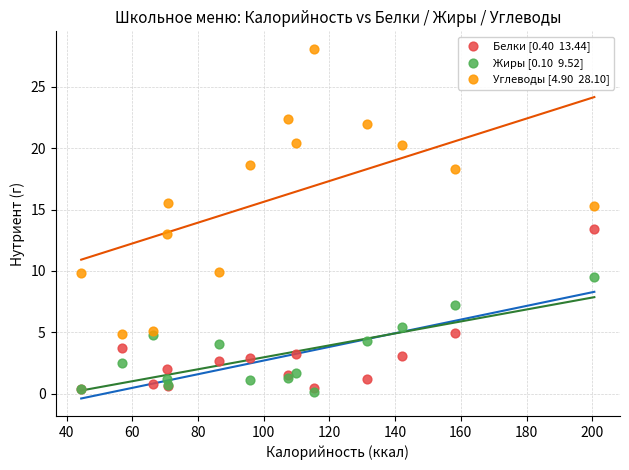

Across all series, what Y value is closest to 14?

13.4